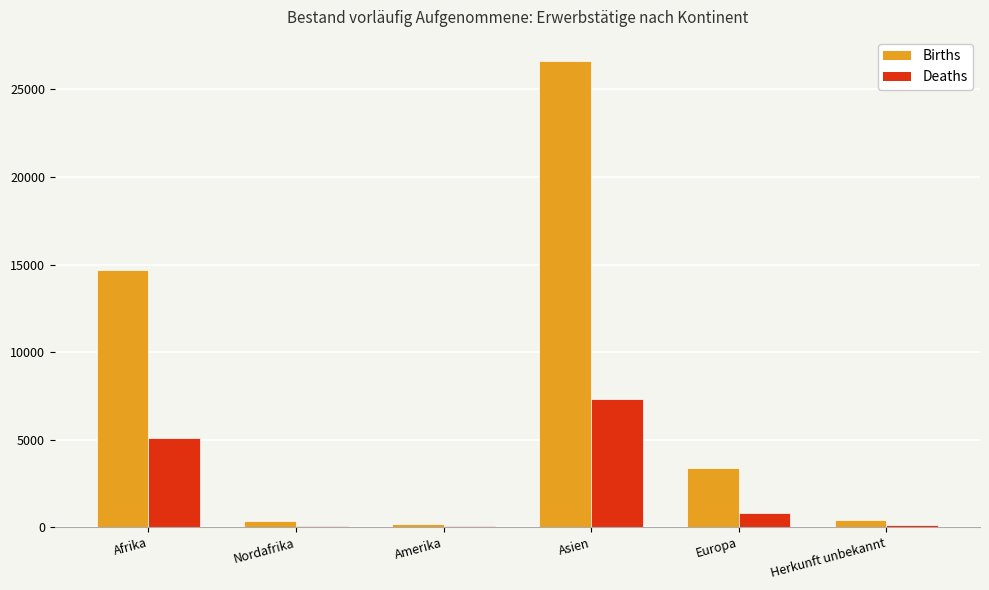

What is the sum of all Births values?

45606